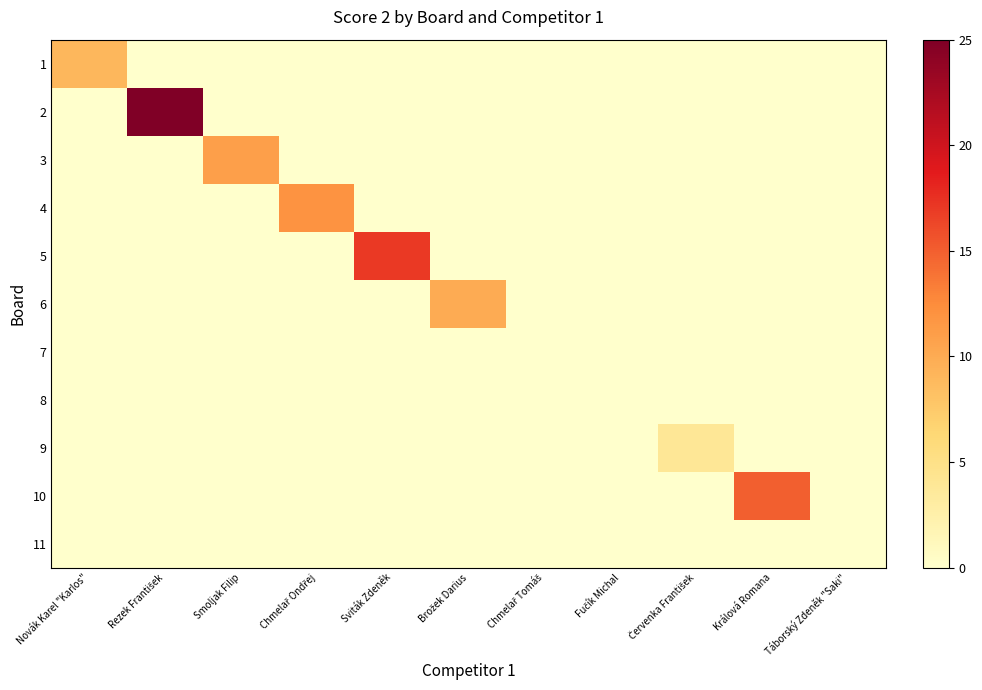

Reading left to right, list all the values displayed in this chart.

1: Novák Karel "Karlos"=9	Rezek František=0	Smoljak Filip=0	Chmelař Ondřej=0	Sviták Zdeněk=0	Brožek Darius=0	Chmelař Tomáš=0	Fučík Michal=0	Červenka František=0	Králová Romana=0	Táborský Zdeněk "Saki"=0
2: Novák Karel "Karlos"=0	Rezek František=25	Smoljak Filip=0	Chmelař Ondřej=0	Sviták Zdeněk=0	Brožek Darius=0	Chmelař Tomáš=0	Fučík Michal=0	Červenka František=0	Králová Romana=0	Táborský Zdeněk "Saki"=0
3: Novák Karel "Karlos"=0	Rezek František=0	Smoljak Filip=11	Chmelař Ondřej=0	Sviták Zdeněk=0	Brožek Darius=0	Chmelař Tomáš=0	Fučík Michal=0	Červenka František=0	Králová Romana=0	Táborský Zdeněk "Saki"=0
4: Novák Karel "Karlos"=0	Rezek František=0	Smoljak Filip=0	Chmelař Ondřej=12	Sviták Zdeněk=0	Brožek Darius=0	Chmelař Tomáš=0	Fučík Michal=0	Červenka František=0	Králová Romana=0	Táborský Zdeněk "Saki"=0
5: Novák Karel "Karlos"=0	Rezek František=0	Smoljak Filip=0	Chmelař Ondřej=0	Sviták Zdeněk=17	Brožek Darius=0	Chmelař Tomáš=0	Fučík Michal=0	Červenka František=0	Králová Romana=0	Táborský Zdeněk "Saki"=0
6: Novák Karel "Karlos"=0	Rezek František=0	Smoljak Filip=0	Chmelař Ondřej=0	Sviták Zdeněk=0	Brožek Darius=10	Chmelař Tomáš=0	Fučík Michal=0	Červenka František=0	Králová Romana=0	Táborský Zdeněk "Saki"=0
7: Novák Karel "Karlos"=0	Rezek František=0	Smoljak Filip=0	Chmelař Ondřej=0	Sviták Zdeněk=0	Brožek Darius=0	Chmelař Tomáš=0	Fučík Michal=0	Červenka František=0	Králová Romana=0	Táborský Zdeněk "Saki"=0
8: Novák Karel "Karlos"=0	Rezek František=0	Smoljak Filip=0	Chmelař Ondřej=0	Sviták Zdeněk=0	Brožek Darius=0	Chmelař Tomáš=0	Fučík Michal=0	Červenka František=0	Králová Romana=0	Táborský Zdeněk "Saki"=0
9: Novák Karel "Karlos"=0	Rezek František=0	Smoljak Filip=0	Chmelař Ondřej=0	Sviták Zdeněk=0	Brožek Darius=0	Chmelař Tomáš=0	Fučík Michal=0	Červenka František=4	Králová Romana=0	Táborský Zdeněk "Saki"=0
10: Novák Karel "Karlos"=0	Rezek František=0	Smoljak Filip=0	Chmelař Ondřej=0	Sviták Zdeněk=0	Brožek Darius=0	Chmelař Tomáš=0	Fučík Michal=0	Červenka František=0	Králová Romana=15	Táborský Zdeněk "Saki"=0
11: Novák Karel "Karlos"=0	Rezek František=0	Smoljak Filip=0	Chmelař Ondřej=0	Sviták Zdeněk=0	Brožek Darius=0	Chmelař Tomáš=0	Fučík Michal=0	Červenka František=0	Králová Romana=0	Táborský Zdeněk "Saki"=0